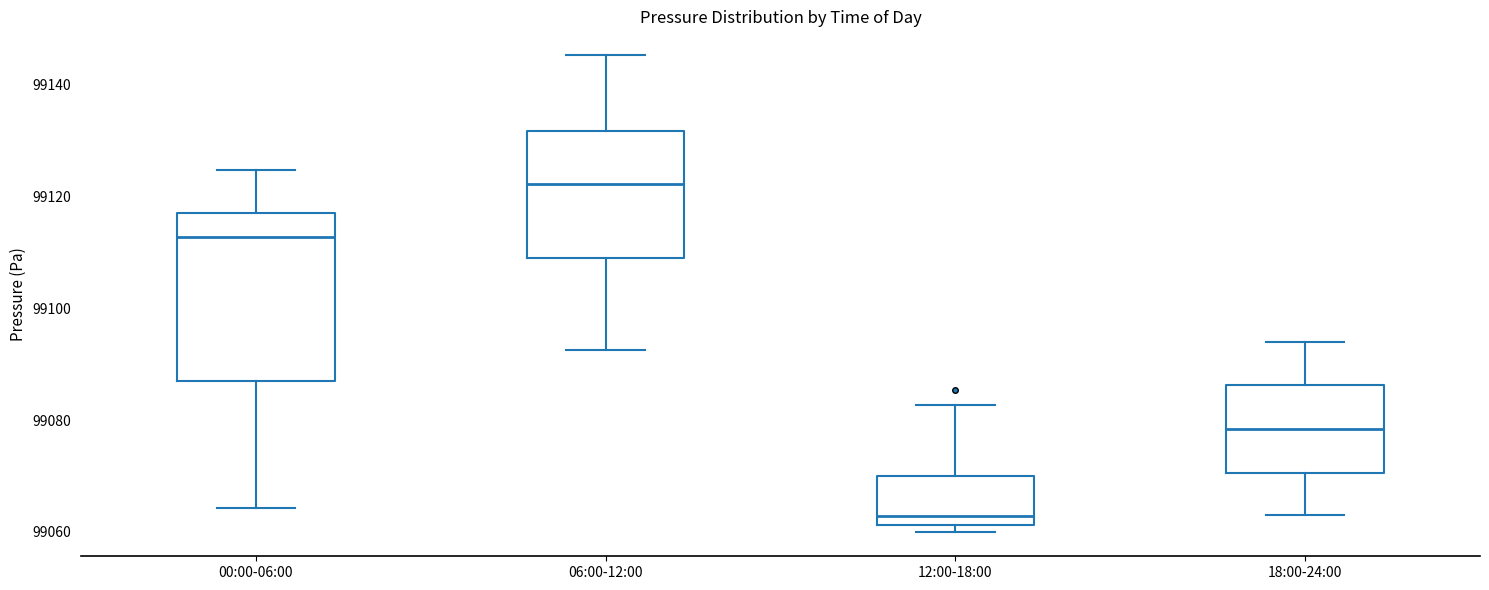

Reading left to right, transcribe this box plot: for each box, give where its median line is, the range the box spans, and where its two whiskers end, as read against the y-axis. The values are not printed on the chart, so give them approximately, as read against the axis.

00:00-06:00: median 99112, box 99088 to 99118, whiskers 99064 to 99124
06:00-12:00: median 99122, box 99110 to 99132, whiskers 99092 to 99146
12:00-18:00: median 99062 (just above the box's lower edge), box 99062 to 99070, whiskers 99060 to 99082
18:00-24:00: median 99078, box 99070 to 99086, whiskers 99064 to 99094